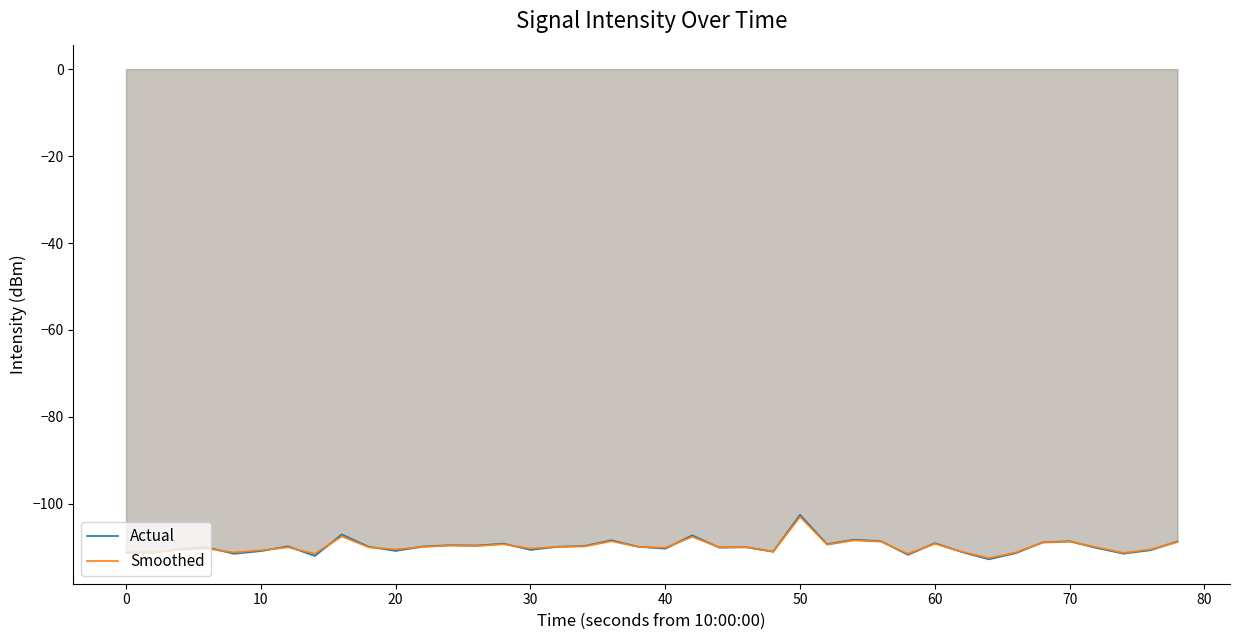

Which series has the largest range (max minus min)?

Actual